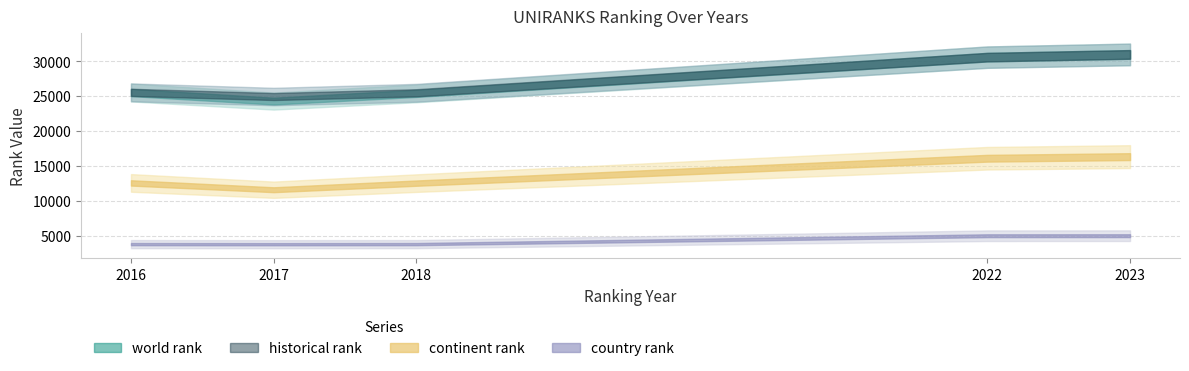

The country rank series shows 5517.6 at 2017. True or false?

False